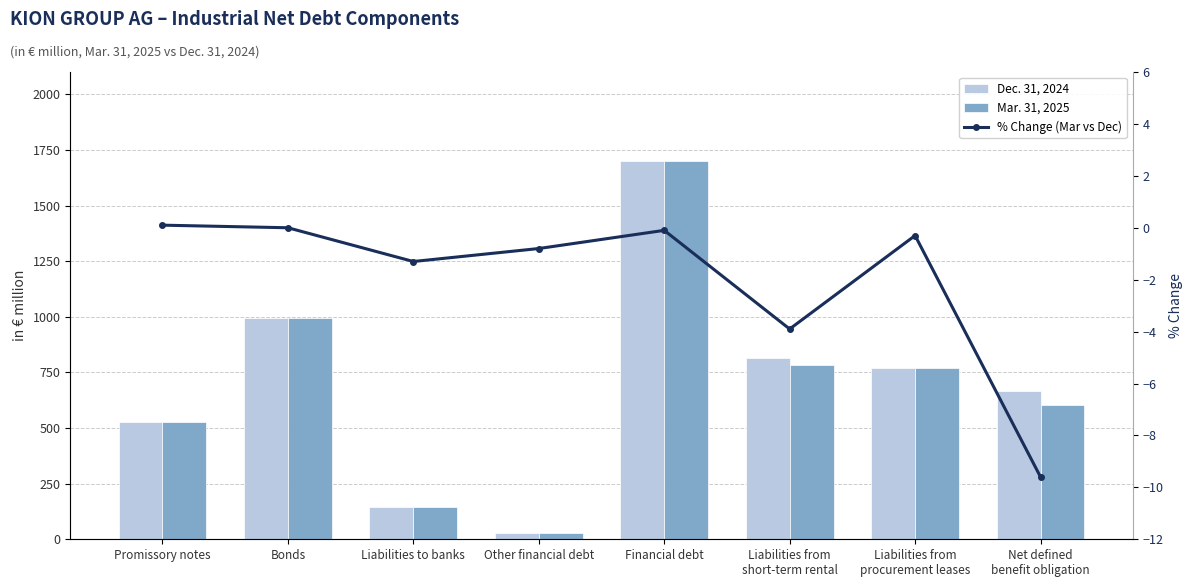

Reading right to left, extract all data points from this chart.

Dec. 31, 2024: Net defined
benefit obligation=666.9	Liabilities from
procurement leases=770.1	Liabilities from
short-term rental=814.1	Financial debt=1700.3	Other financial debt=29.6	Liabilities to banks=146.9	Bonds=995.2	Promissory notes=528.5
Mar. 31, 2025: Net defined
benefit obligation=602.8	Liabilities from
procurement leases=768.1	Liabilities from
short-term rental=782.0	Financial debt=1699.3	Other financial debt=29.4	Liabilities to banks=145.1	Bonds=995.7	Promissory notes=529.2
% Change (Mar vs Dec): Net defined
benefit obligation=-9.6	Liabilities from
procurement leases=-0.3	Liabilities from
short-term rental=-3.9	Financial debt=-0.1	Other financial debt=-0.8	Liabilities to banks=-1.3	Bonds=0.0	Promissory notes=0.1